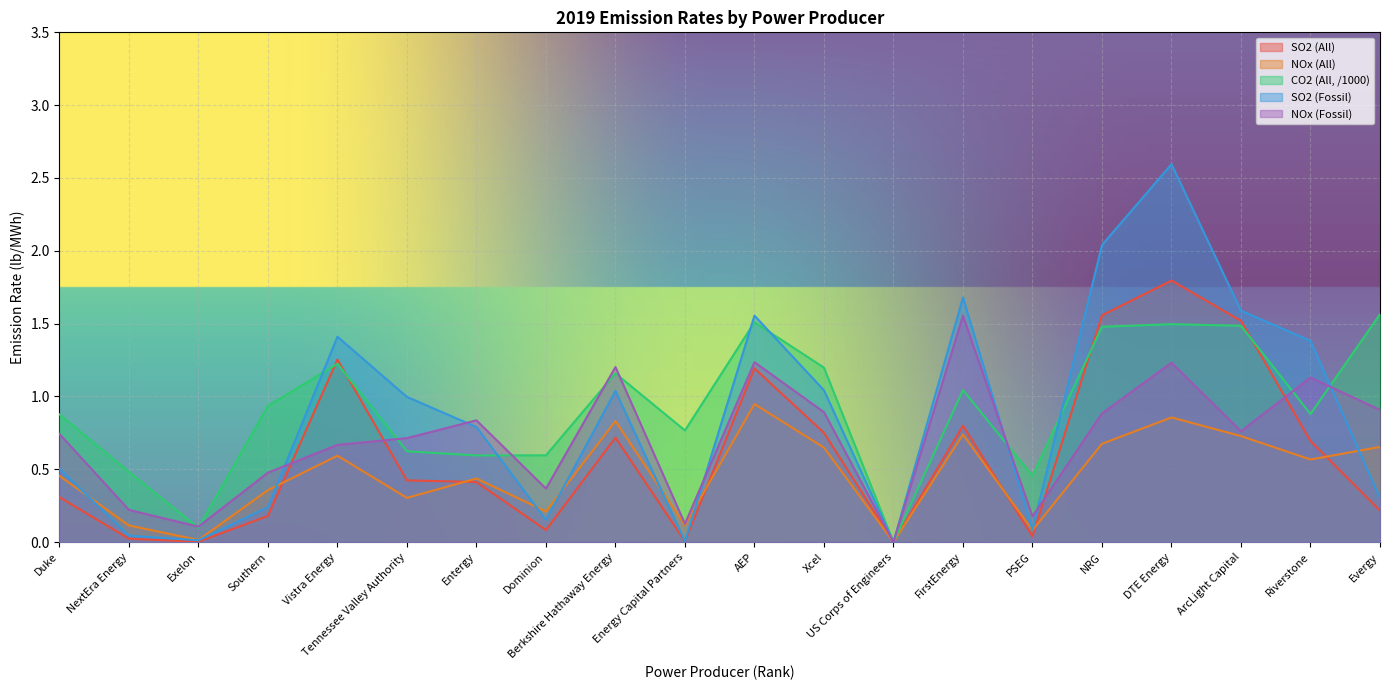

What is the approximate value of SO2 (All) at Southern?

0.2